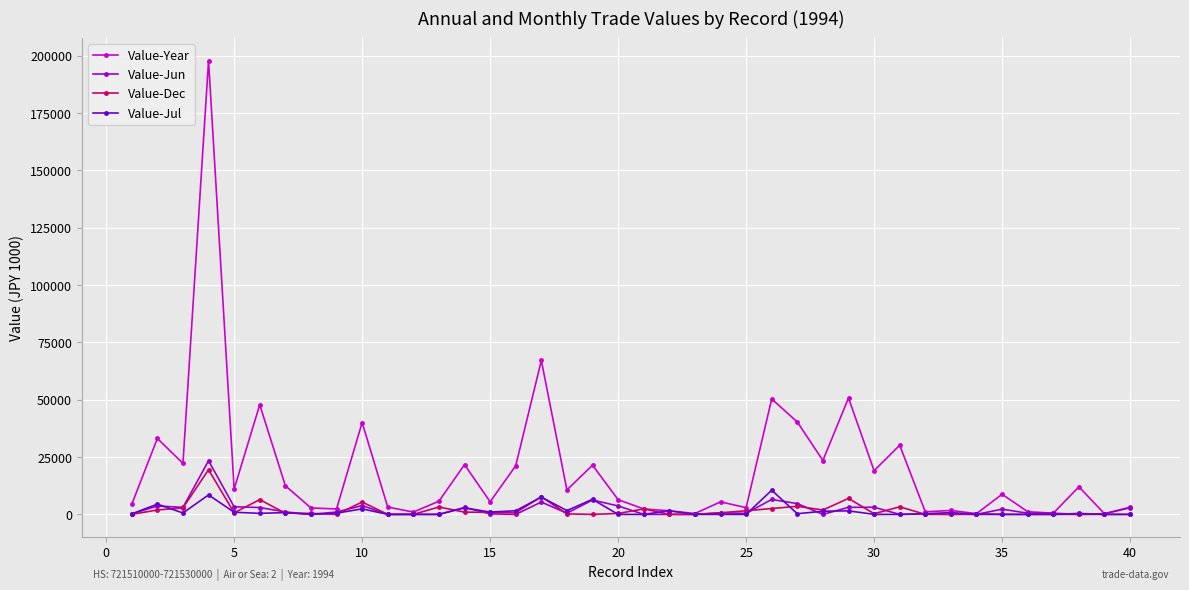

In Value-Jul, how many points are higher than both neighbors (excluding endpoints)?

12